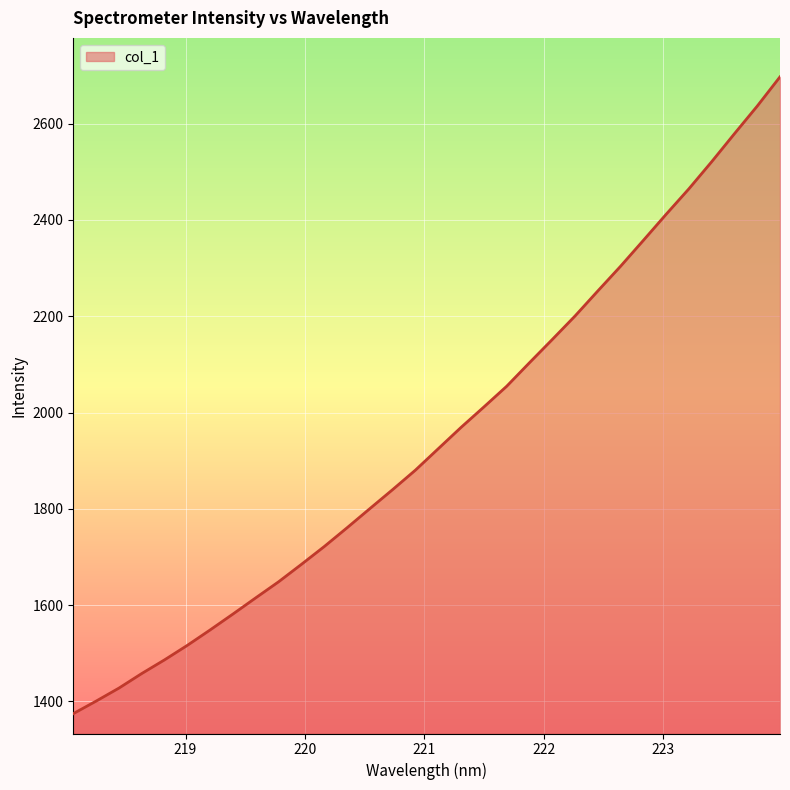

What is the greatest value displayed?

2697.4